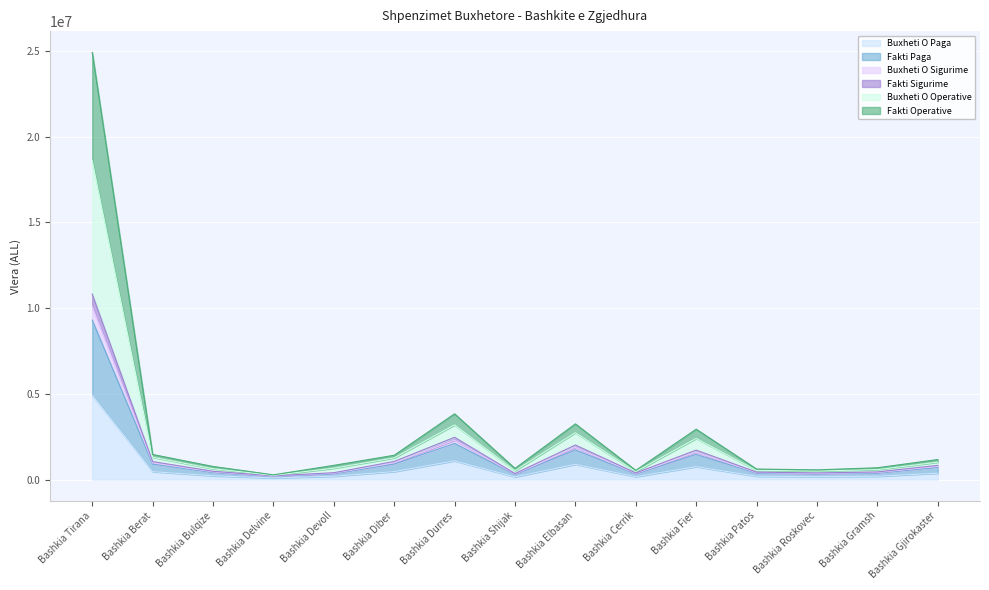

What is the sum of the Buxheti O Paga values at Bashkia Durres and Bashkia Delvine?

1184233.3